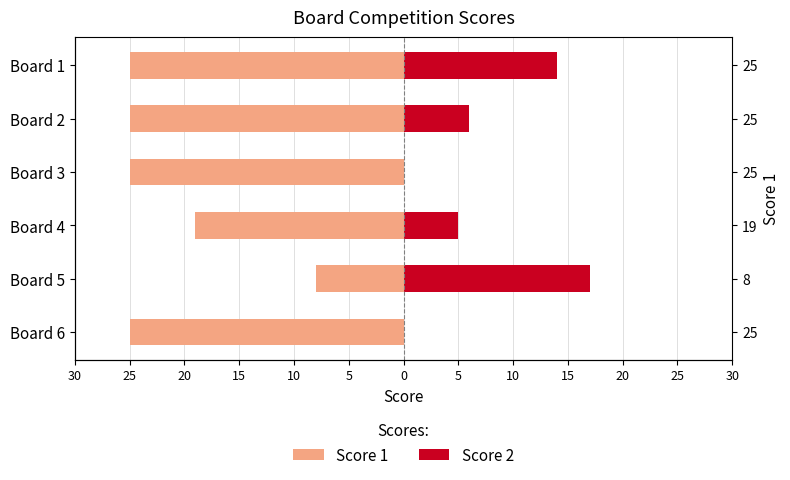

What is the approximate value of Score 1 at Board 3, to the nearest 10?

-20